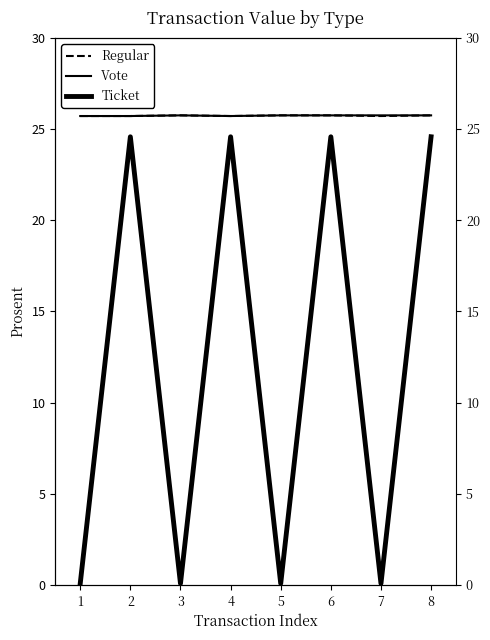

What is the maximum value for Vote?

25.8